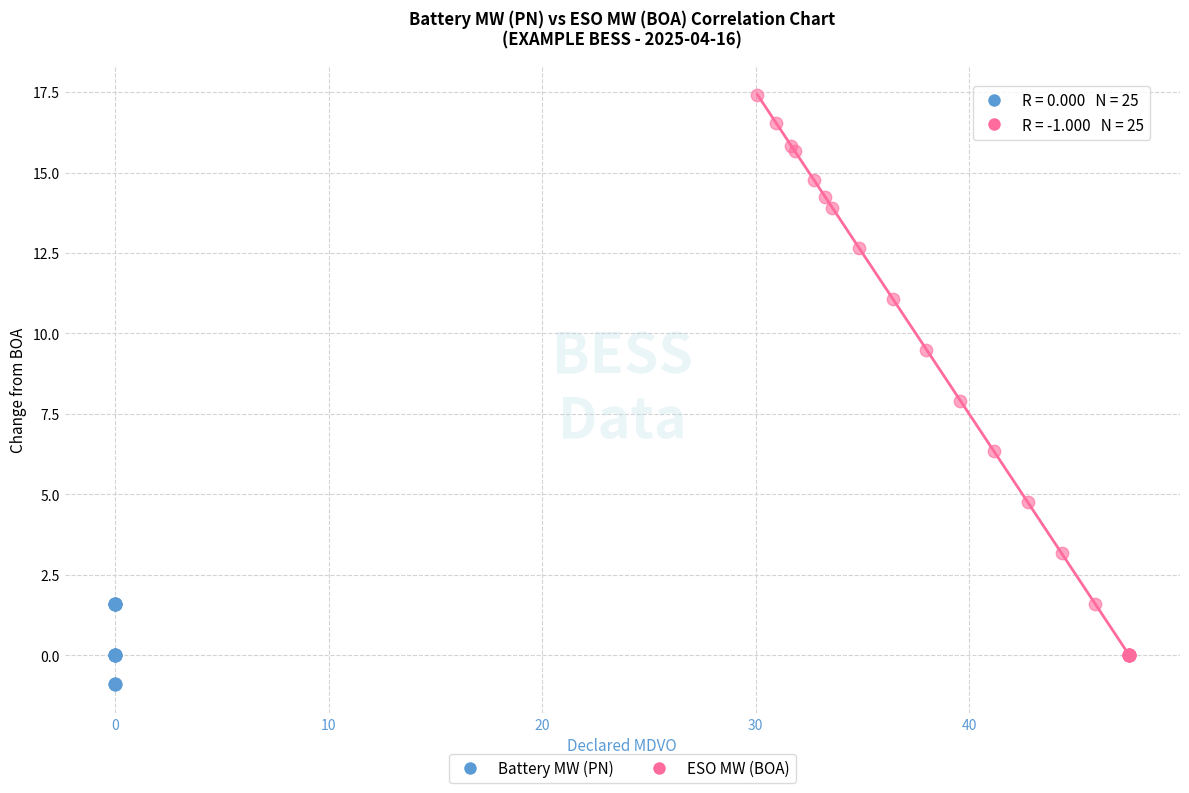

Which series contains the highest Y value?

ESO MW (BOA)